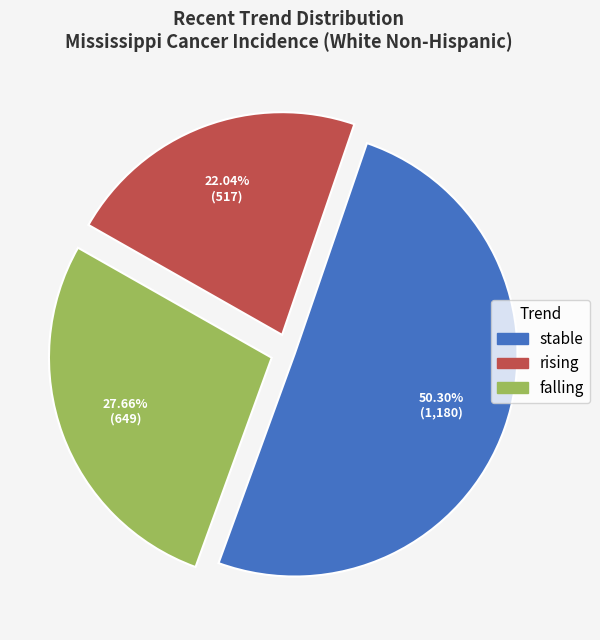

Which category has the smallest portion of the pie?

rising